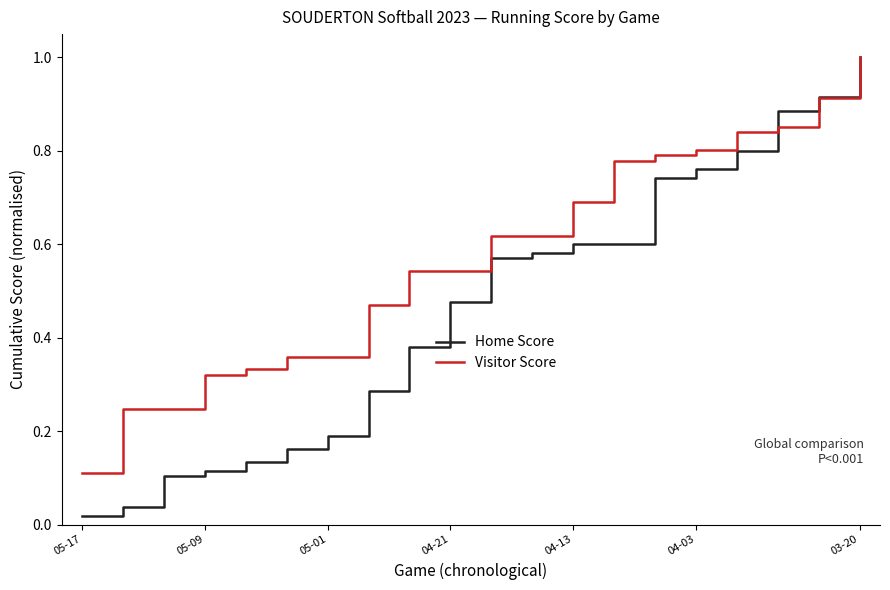

List the series in order of their overall mean, highest first.

Visitor Score, Home Score